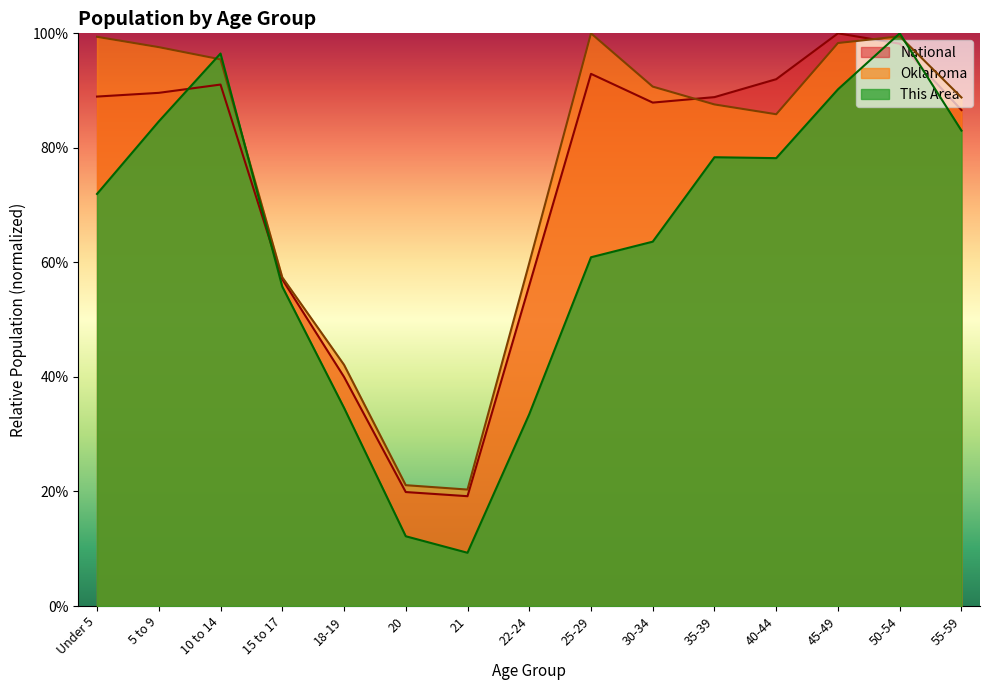

How many intersections are there between Oklahoma and This Area?

4